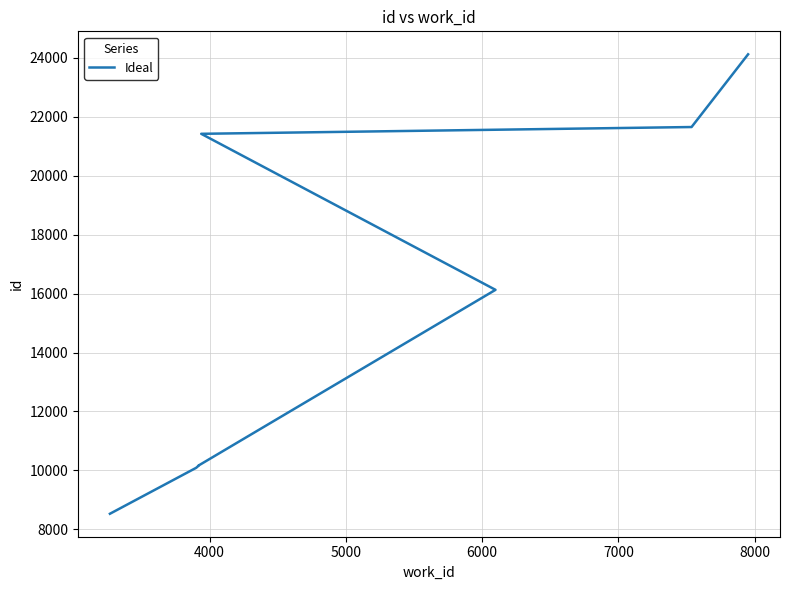

Is it true that the value at 9 is 11515?

False